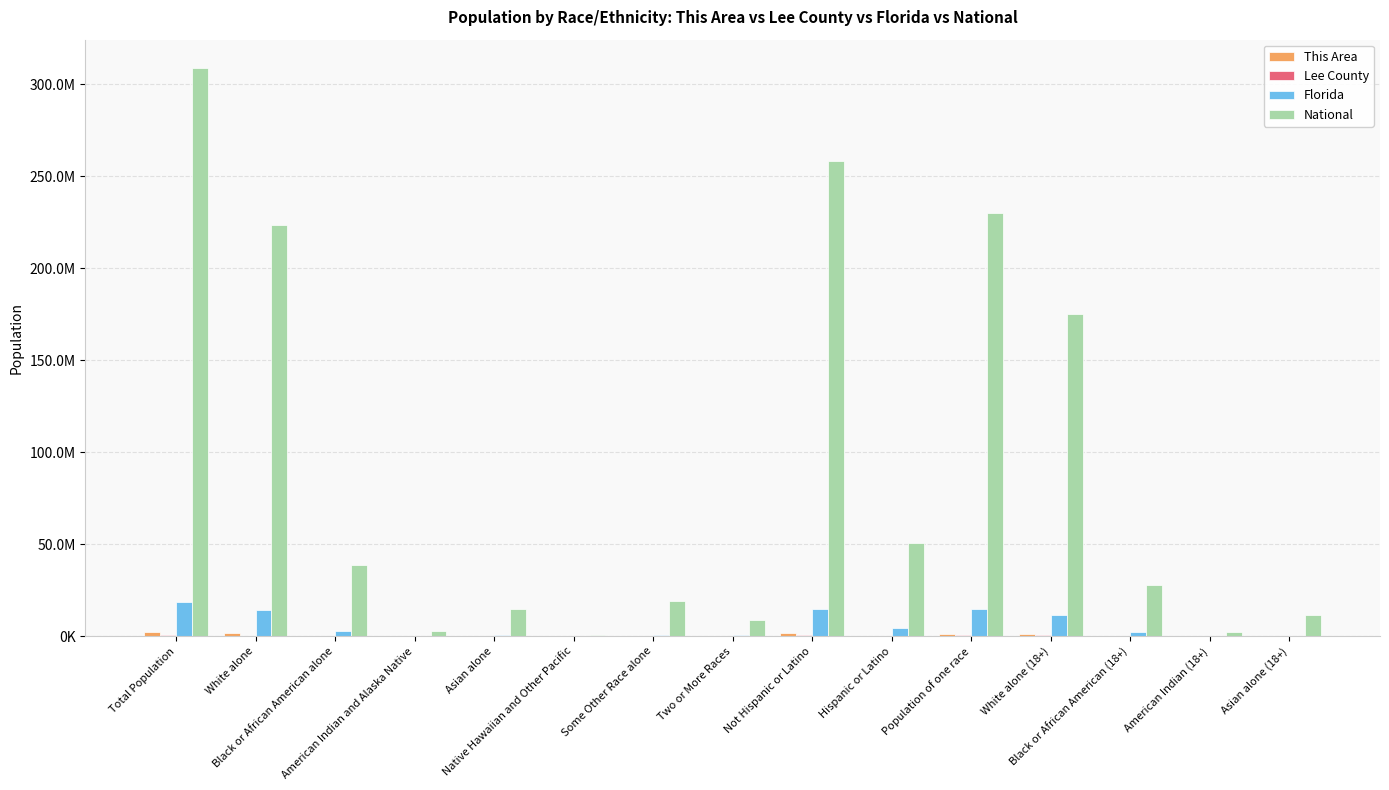

Are the bars horizontal?

No